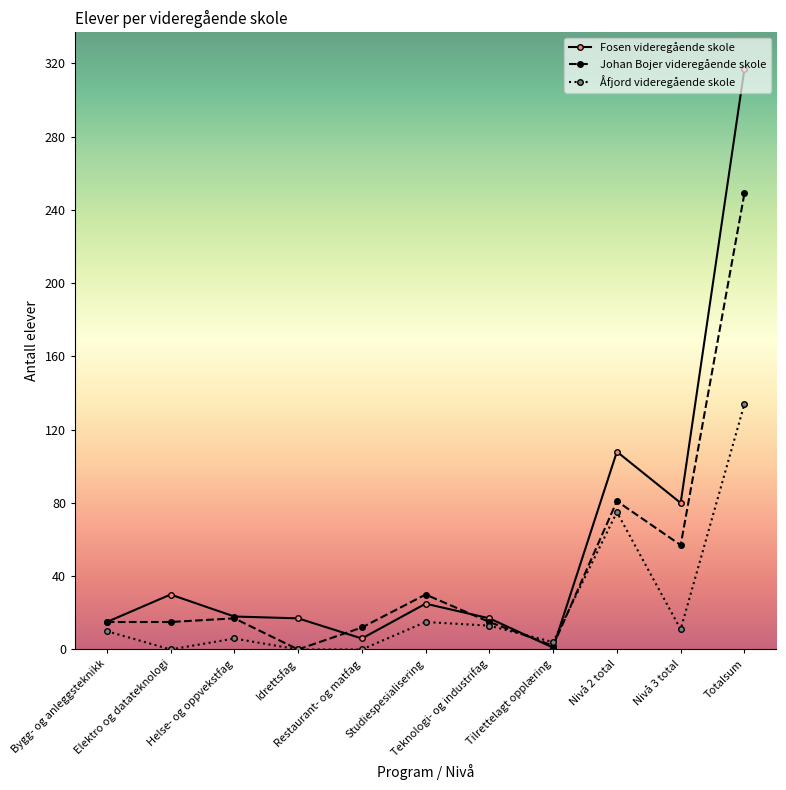

What is the label of the 1st point from the left?

Bygg- og anleggsteknikk